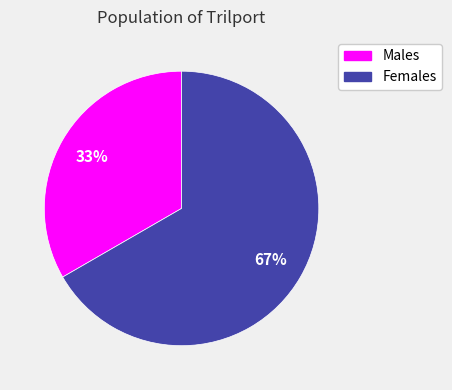

To the nearest percent, what is the average slice percentage?

50%